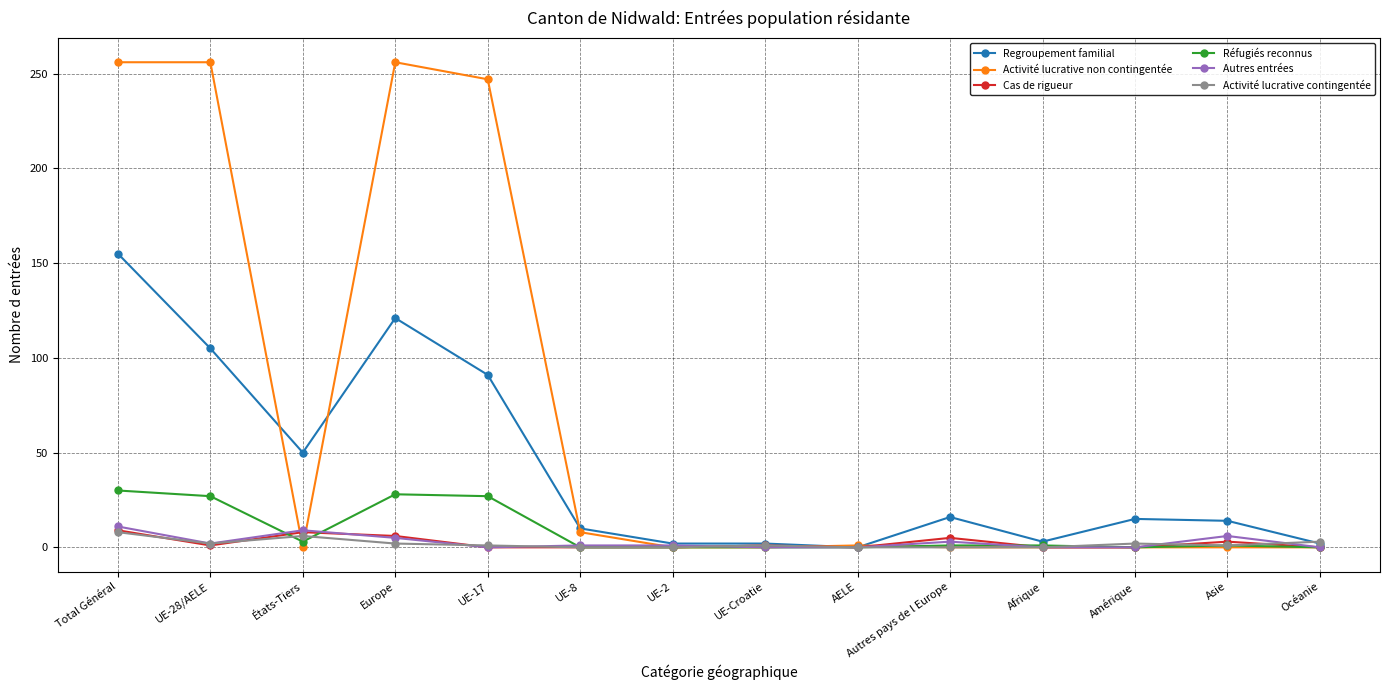

At how many categories does at least one series exceed 196?

4